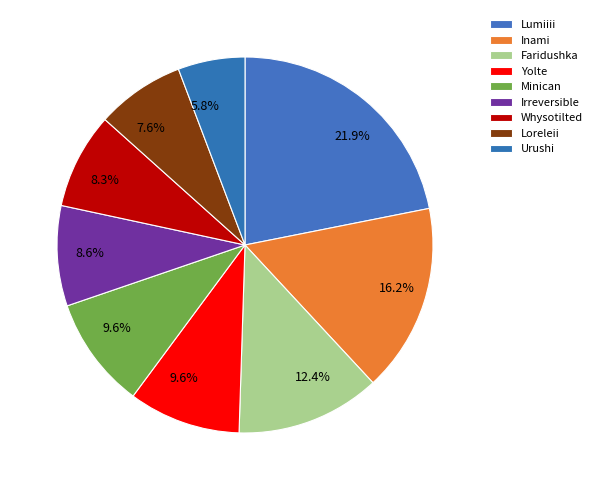

How many segments does this pie chart have?

9